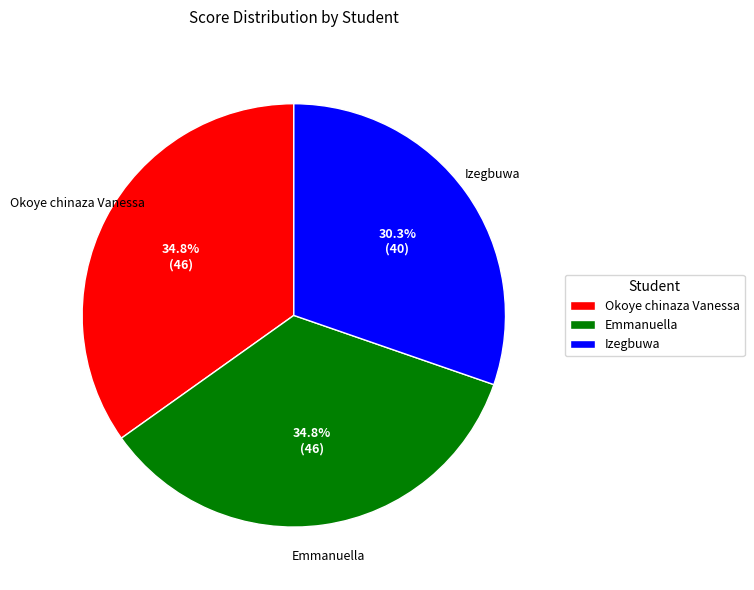

To the nearest percent, what is the combined percentage of Okoye chinaza Vanessa and Emmanuella?

70%